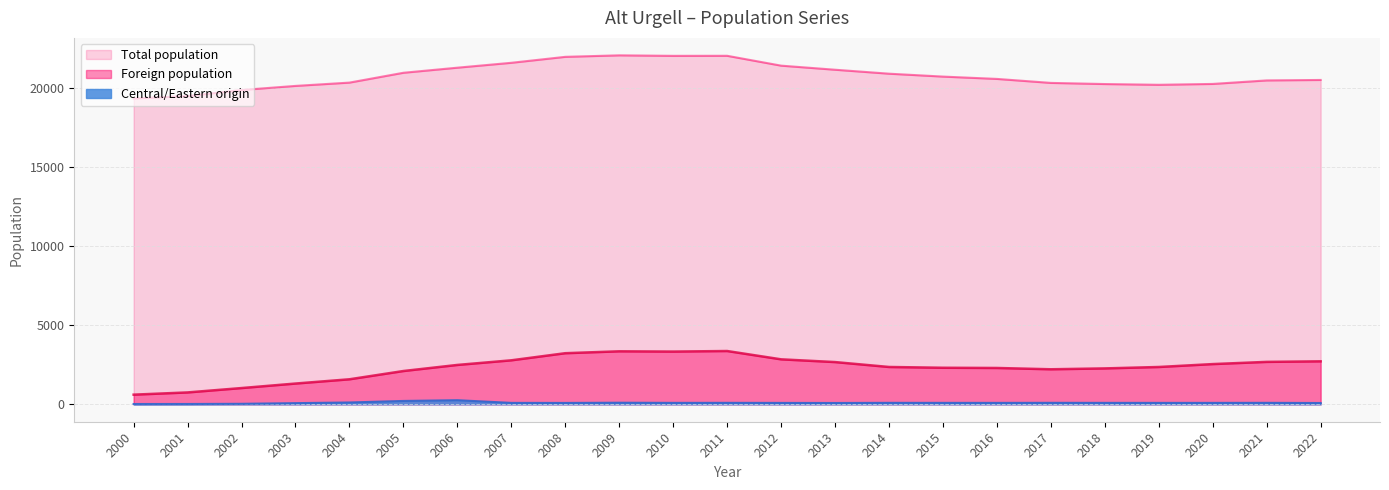

Reading left to right, extract all data points from this chart.

Total population: 19315	19466	19848	20106	20315	20936	21257	21566	21942	22037	22005	22008	21386	21128	20878	20695	20548	20296	20224	20177	20231	20453	20482
Foreign population: 608	749	1025	1310	1579	2101	2485	2777	3226	3346	3329	3364	2839	2666	2356	2307	2293	2211	2266	2355	2539	2678	2714
Central/Eastern origin: 17	19	30	72	114	211	258	88	85	99	89	91	86	82	91	89	88	92	89	88	88	91	80